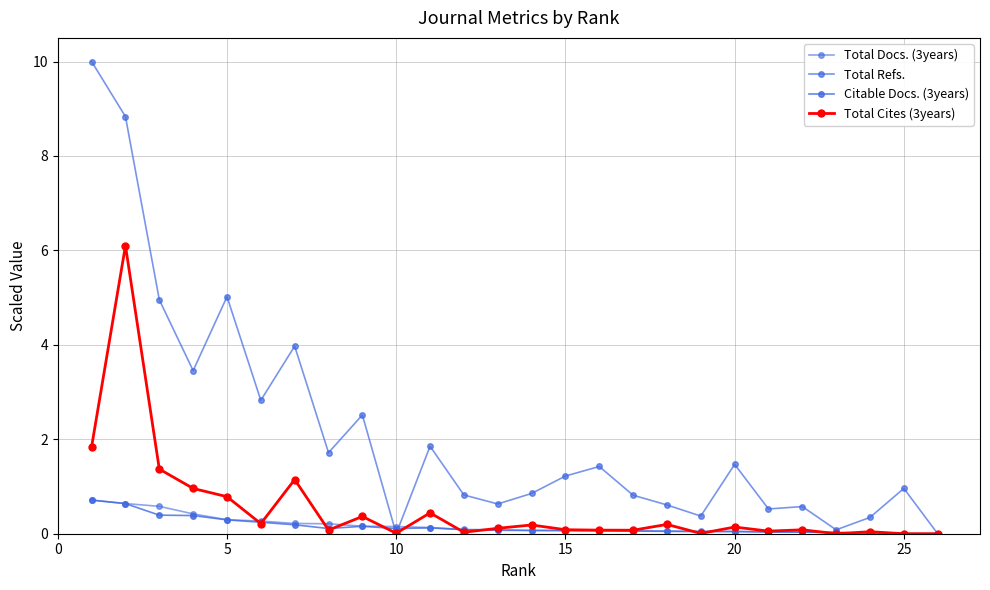

Is this an area chart (filled region under the line)?

No